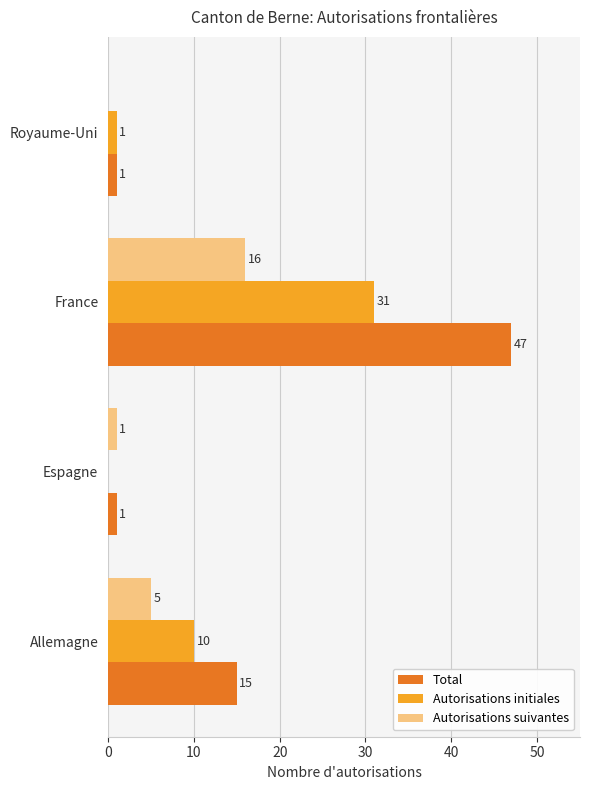

What are all the series names shown in the legend?

Total, Autorisations initiales, Autorisations suivantes